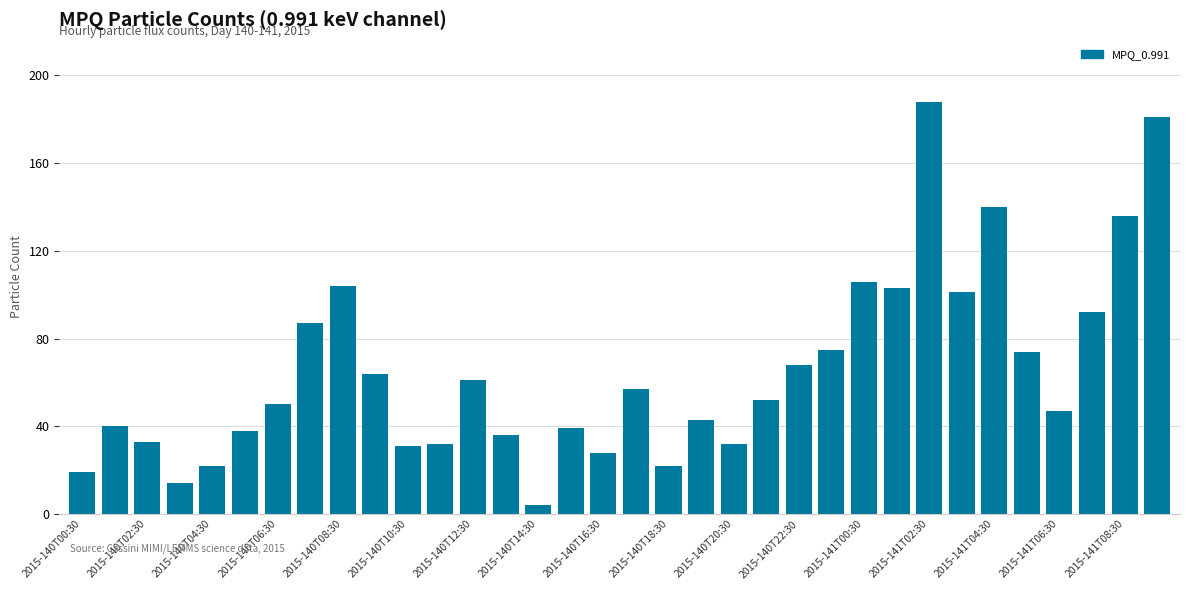

What is the difference between the maximum and minimum values?

184